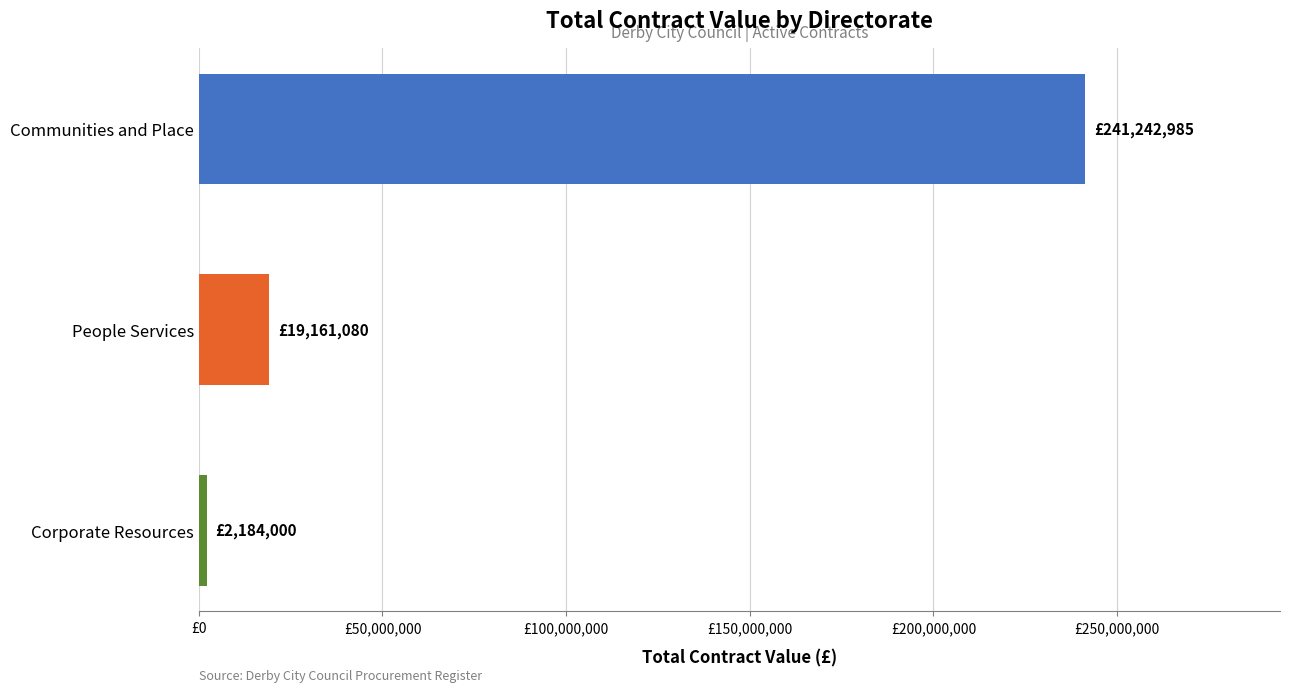

Are the bars grouped side by side (vs. stacked)?

No